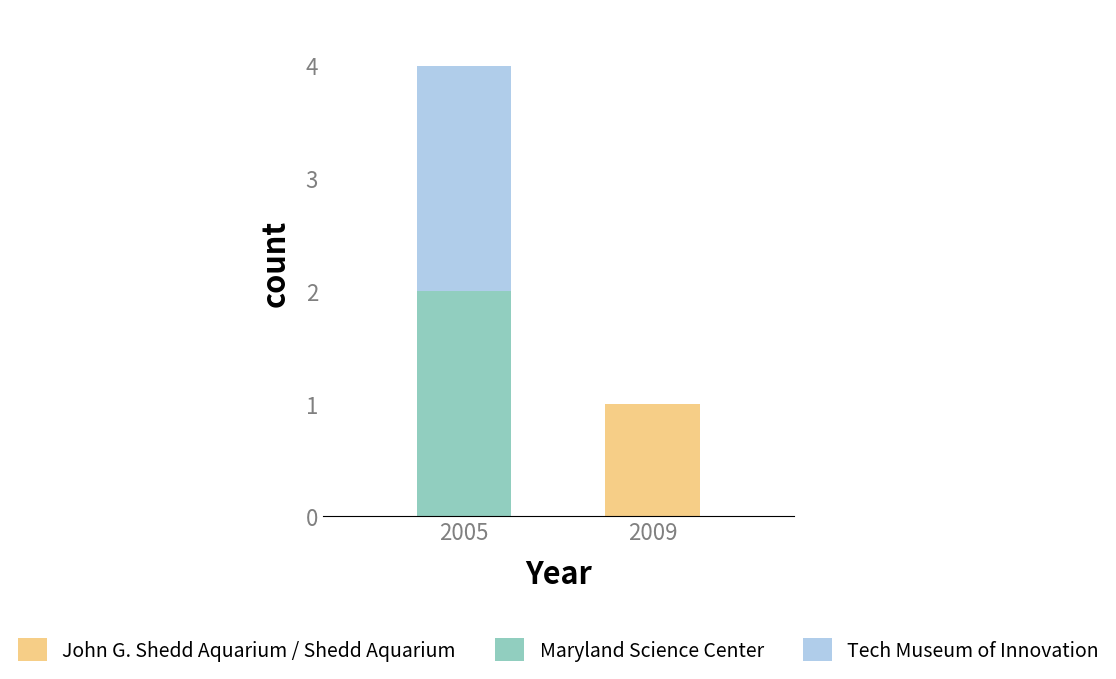

The value of John G. Shedd Aquarium / Shedd Aquarium at 2009 is 0. True or false?

False